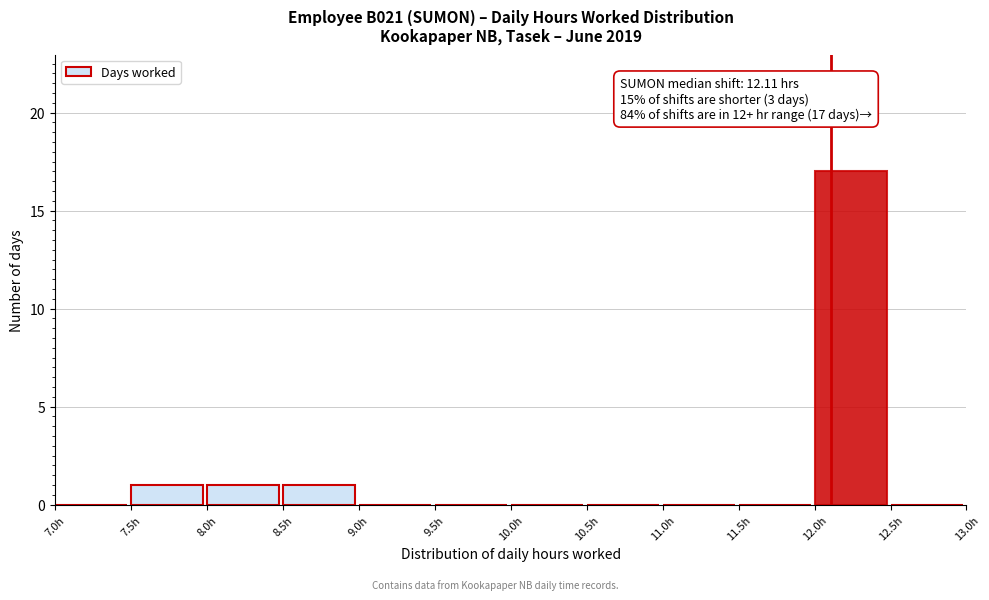

Over which range of the x-axis is the bar tallest?

12.0 to 12.5